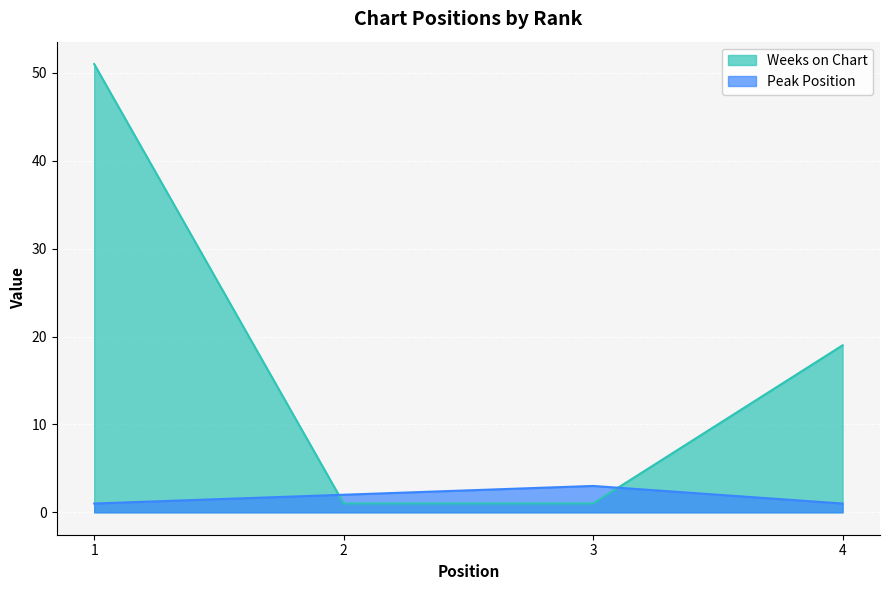

True or false: Weeks on Chart has more than 2 interior local peaks.

False